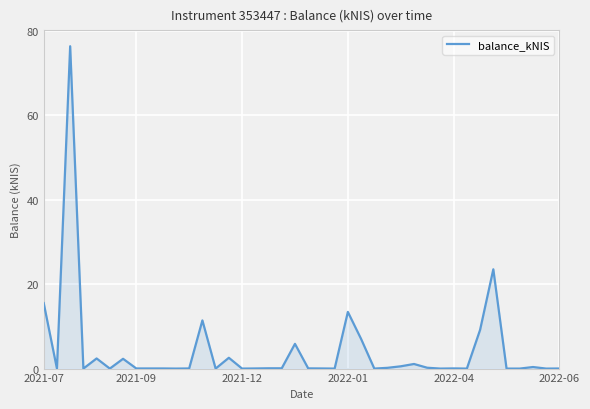

Count the number of categories in the chart.

40